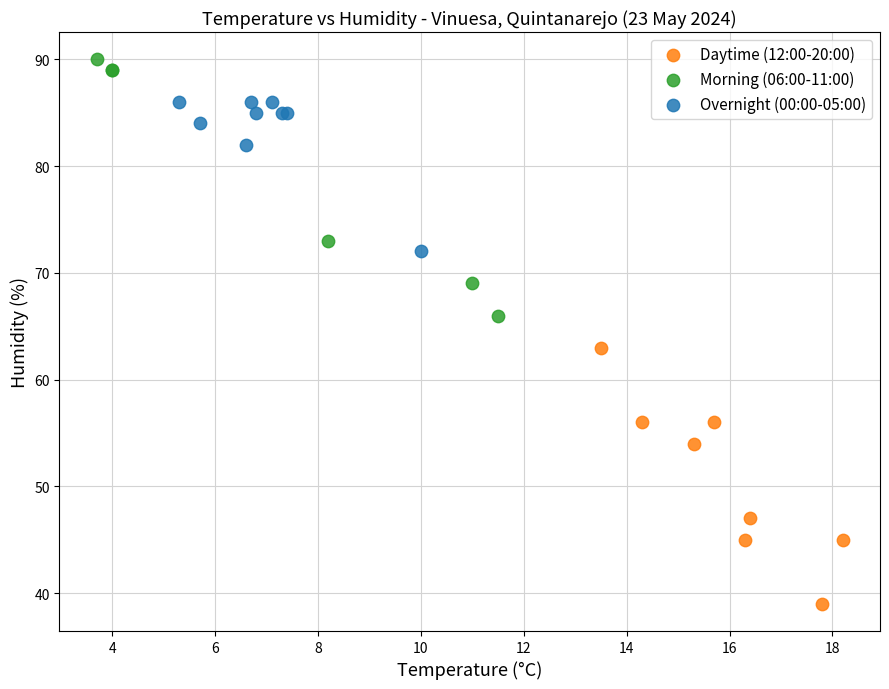

Which series reaches the maximum Y coordinate?

Morning (06:00-11:00)